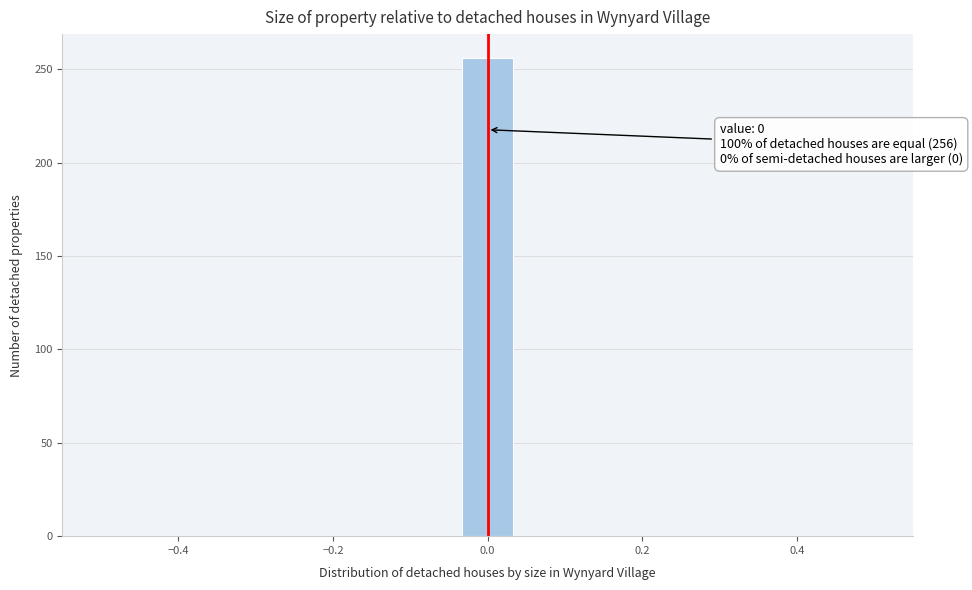

Around what value on the x-axis is the tallest bar? Give the approximate position of its centre, as read against the axis.

0.00